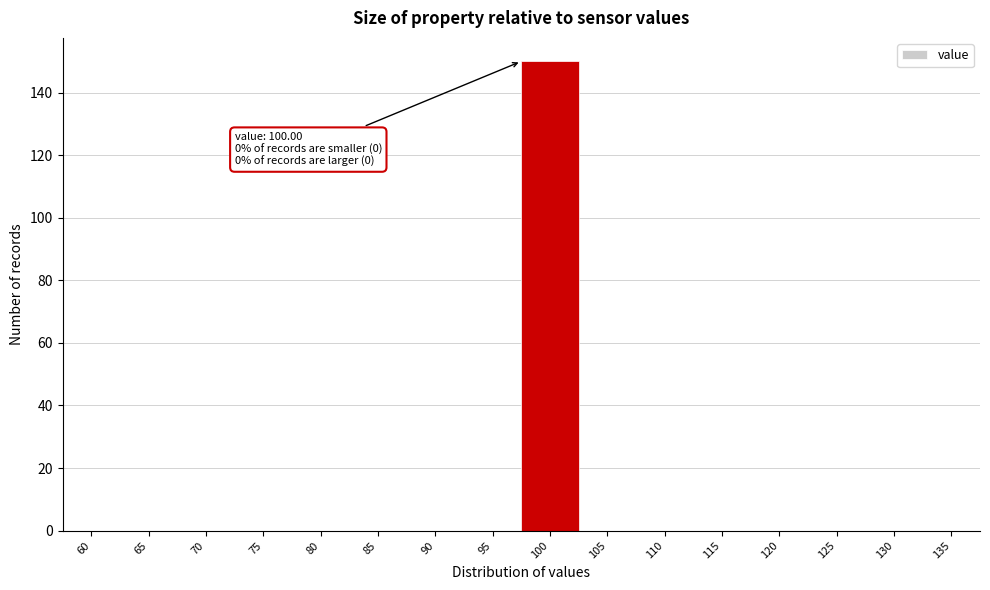

Reading right to left, what are all the values shown in this chart?

135=0	130=0	125=0	120=0	115=0	110=0	105=0	100=150	95=0	90=0	85=0	80=0	75=0	70=0	65=0	60=0